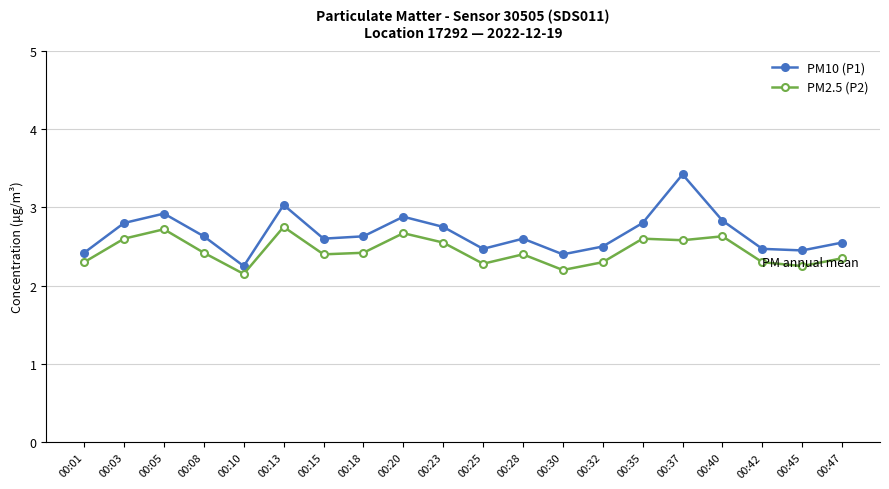

True or false: PM10 (P1) has a value of 4.2 at 00:35.

False